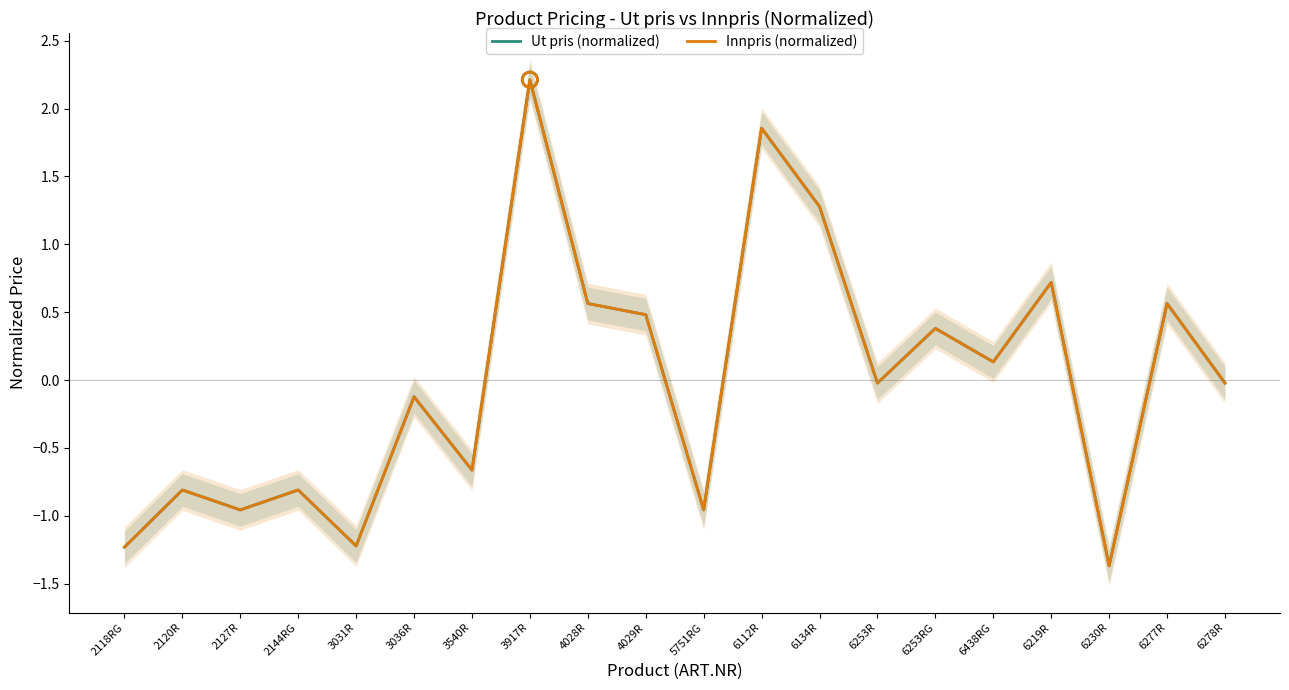

At which category is the sum across all series the highest?

3917R